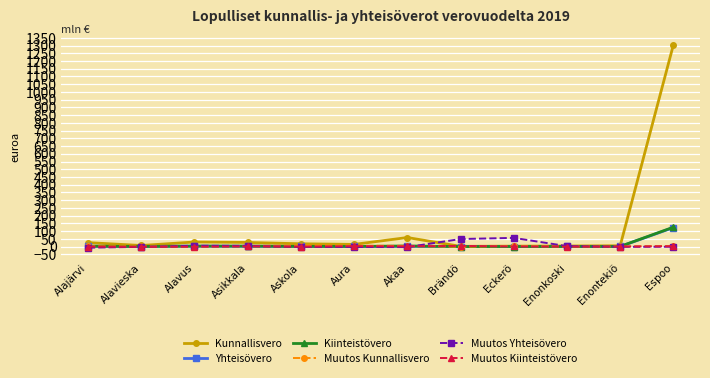

At which category does the chart reach its peak across all series?

Espoo